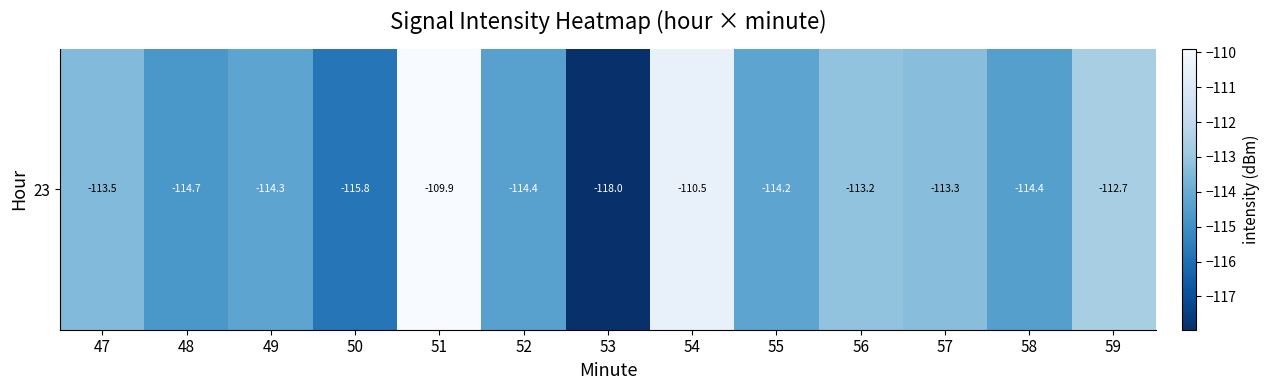

Reading left to right, what are all the values shown in this chart?

-113.5	-114.7	-114.3	-115.8	-109.9	-114.4	-118.0	-110.5	-114.2	-113.2	-113.3	-114.4	-112.7